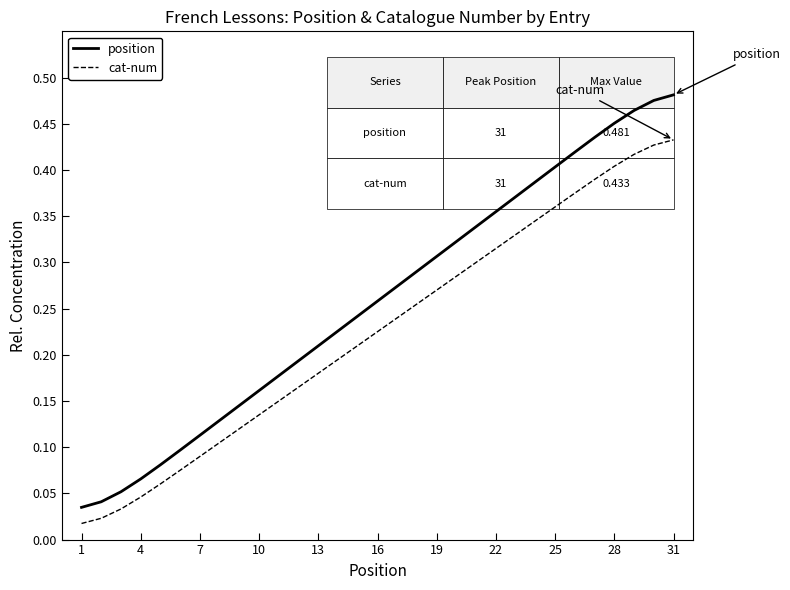

True or false: position and cat-num intersect in this chart.

False